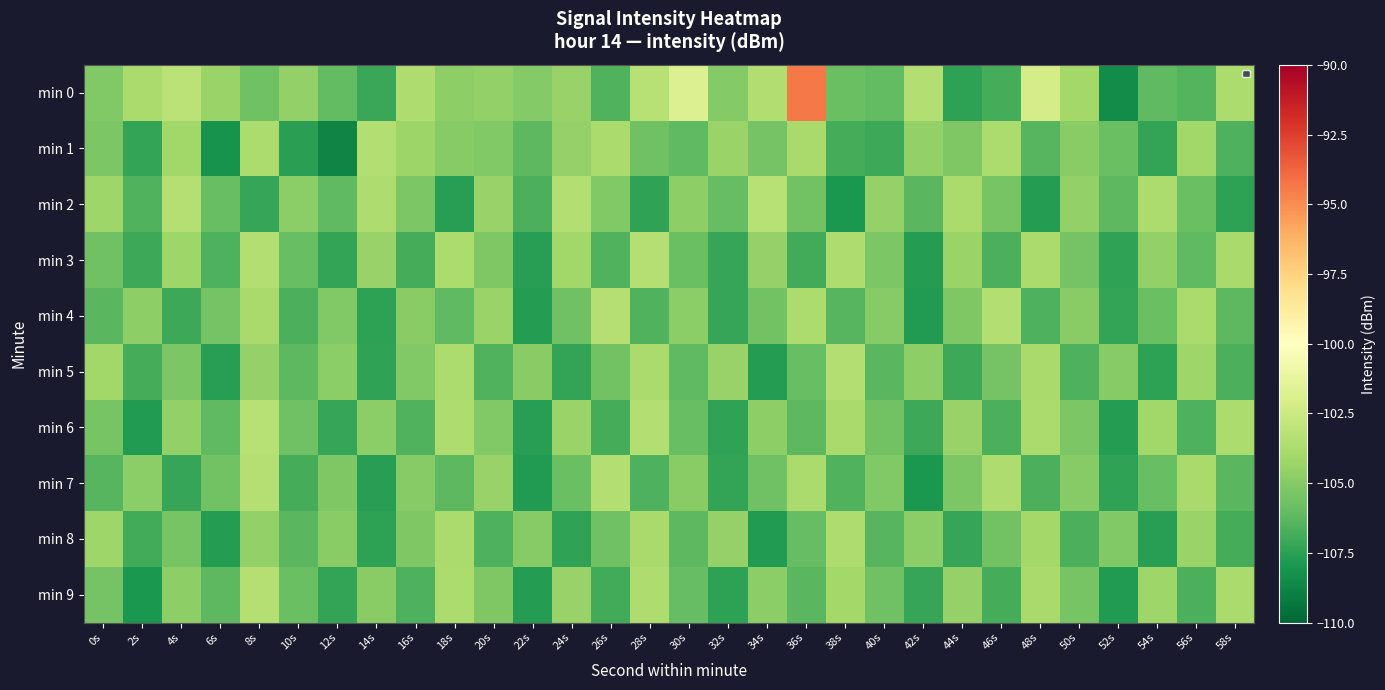

Reading left to right, transcribe all the data shown in this chart.

min 0: 0s=-105.1	2s=-103.8	4s=-103.2	6s=-104.4	8s=-105.6	10s=-104.6	12s=-106.1	14s=-107.1	16s=-103.6	18s=-104.7	20s=-104.6	22s=-105.0	24s=-104.4	26s=-106.5	28s=-103.3	30s=-101.8	32s=-105.0	34s=-103.5	36s=-94.4	38s=-105.8	40s=-106.1	42s=-103.5	44s=-107.5	46s=-106.8	48s=-102.1	50s=-104.0	52s=-108.5	54s=-106.2	56s=-106.4	58s=-103.7
min 1: 0s=-105.3	2s=-107.3	4s=-104.1	6s=-108.2	8s=-103.7	10s=-107.5	12s=-108.8	14s=-103.4	16s=-104.3	18s=-104.9	20s=-105.1	22s=-106.2	24s=-104.5	26s=-103.8	28s=-105.7	30s=-106.1	32s=-104.3	34s=-105.5	36s=-103.9	38s=-106.8	40s=-107.1	42s=-104.6	44s=-105.2	46s=-103.7	48s=-106.4	50s=-104.9	52s=-105.8	54s=-107.3	56s=-104.1	58s=-106.6
min 2: 0s=-104.2	2s=-106.5	4s=-103.4	6s=-105.9	8s=-107.2	10s=-104.8	12s=-106.1	14s=-103.6	16s=-105.3	18s=-107.6	20s=-104.4	22s=-106.7	24s=-103.5	26s=-105.1	28s=-107.4	30s=-104.7	32s=-106.0	34s=-103.3	36s=-105.6	38s=-107.9	40s=-104.5	42s=-106.3	44s=-103.8	46s=-105.4	48s=-107.7	50s=-104.6	52s=-106.2	54s=-103.7	56s=-105.8	58s=-107.5
min 3: 0s=-105.7	2s=-107.1	4s=-104.2	6s=-106.6	8s=-103.5	10s=-105.9	12s=-107.3	14s=-104.4	16s=-106.8	18s=-103.7	20s=-105.2	22s=-107.6	24s=-104.1	26s=-106.5	28s=-103.4	30s=-105.8	32s=-107.2	34s=-104.5	36s=-106.9	38s=-103.6	40s=-105.3	42s=-107.7	44s=-104.3	46s=-106.7	48s=-103.8	50s=-105.5	52s=-107.4	54s=-104.6	56s=-106.1	58s=-103.9
min 4: 0s=-106.3	2s=-104.7	4s=-107.1	6s=-105.5	8s=-103.9	10s=-106.7	12s=-105.1	14s=-107.5	16s=-104.9	18s=-106.1	20s=-104.3	22s=-107.7	24s=-105.7	26s=-103.4	28s=-106.5	30s=-104.8	32s=-107.2	34s=-105.6	36s=-103.7	38s=-106.4	40s=-105.0	42s=-107.8	44s=-105.2	46s=-103.5	48s=-106.6	50s=-104.9	52s=-107.3	54s=-105.8	56s=-103.8	58s=-106.2
min 5: 0s=-104.1	2s=-106.8	4s=-105.3	6s=-107.6	8s=-104.5	10s=-106.2	12s=-104.8	14s=-107.4	16s=-105.1	18s=-103.7	20s=-106.5	22s=-104.9	24s=-107.3	26s=-105.6	28s=-103.8	30s=-106.1	32s=-104.4	34s=-107.7	36s=-105.9	38s=-103.5	40s=-106.3	42s=-104.7	44s=-107.1	46s=-105.5	48s=-103.9	50s=-106.6	52s=-105.0	54s=-107.5	56s=-104.2	58s=-106.7
min 6: 0s=-105.4	2s=-107.8	4s=-104.6	6s=-106.1	8s=-103.3	10s=-105.7	12s=-107.2	14s=-104.8	16s=-106.5	18s=-103.6	20s=-105.1	22s=-107.6	24s=-104.3	26s=-106.8	28s=-103.5	30s=-105.9	32s=-107.4	34s=-104.7	36s=-106.2	38s=-103.9	40s=-105.6	42s=-107.1	44s=-104.4	46s=-106.7	48s=-103.8	50s=-105.3	52s=-107.7	54s=-104.1	56s=-106.6	58s=-103.7
min 7: 0s=-106.4	2s=-104.8	4s=-107.2	6s=-105.6	8s=-103.4	10s=-106.8	12s=-105.2	14s=-107.6	16s=-105.0	18s=-106.2	20s=-104.4	22s=-107.8	24s=-105.8	26s=-103.5	28s=-106.6	30s=-104.9	32s=-107.3	34s=-105.7	36s=-103.8	38s=-106.5	40s=-105.1	42s=-107.9	44s=-105.3	46s=-103.6	48s=-106.7	50s=-105.0	52s=-107.4	54s=-105.9	56s=-103.9	58s=-106.3
min 8: 0s=-104.2	2s=-106.9	4s=-105.4	6s=-107.7	8s=-104.6	10s=-106.3	12s=-104.9	14s=-107.5	16s=-105.2	18s=-103.8	20s=-106.6	22s=-105.0	24s=-107.4	26s=-105.7	28s=-103.9	30s=-106.2	32s=-104.5	34s=-107.8	36s=-106.0	38s=-103.6	40s=-106.4	42s=-104.8	44s=-107.2	46s=-105.6	48s=-104.0	50s=-106.7	52s=-105.1	54s=-107.6	56s=-104.3	58s=-106.8
min 9: 0s=-105.5	2s=-107.9	4s=-104.7	6s=-106.2	8s=-103.4	10s=-105.8	12s=-107.3	14s=-104.9	16s=-106.6	18s=-103.7	20s=-105.2	22s=-107.7	24s=-104.4	26s=-106.9	28s=-103.6	30s=-106.0	32s=-107.5	34s=-104.8	36s=-106.3	38s=-104.0	40s=-105.7	42s=-107.2	44s=-104.5	46s=-106.8	48s=-103.9	50s=-105.4	52s=-107.8	54s=-104.2	56s=-106.7	58s=-103.8